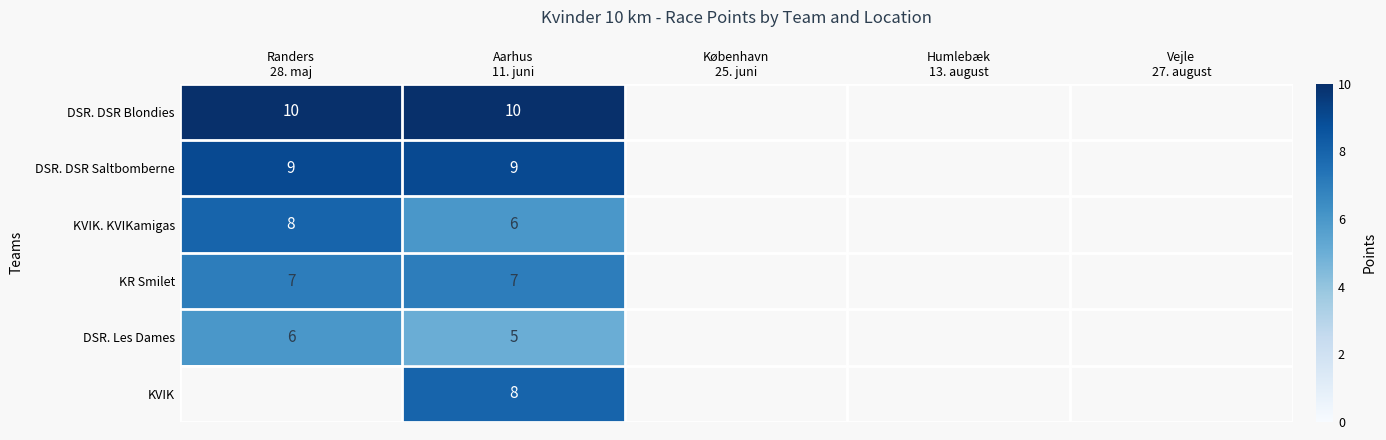

List the series in order of their peak value, highest first.

DSR. DSR Blondies, DSR. DSR Saltbomberne, KVIK. KVIKamigas, KR Smilet, DSR. Les Dames, KVIK